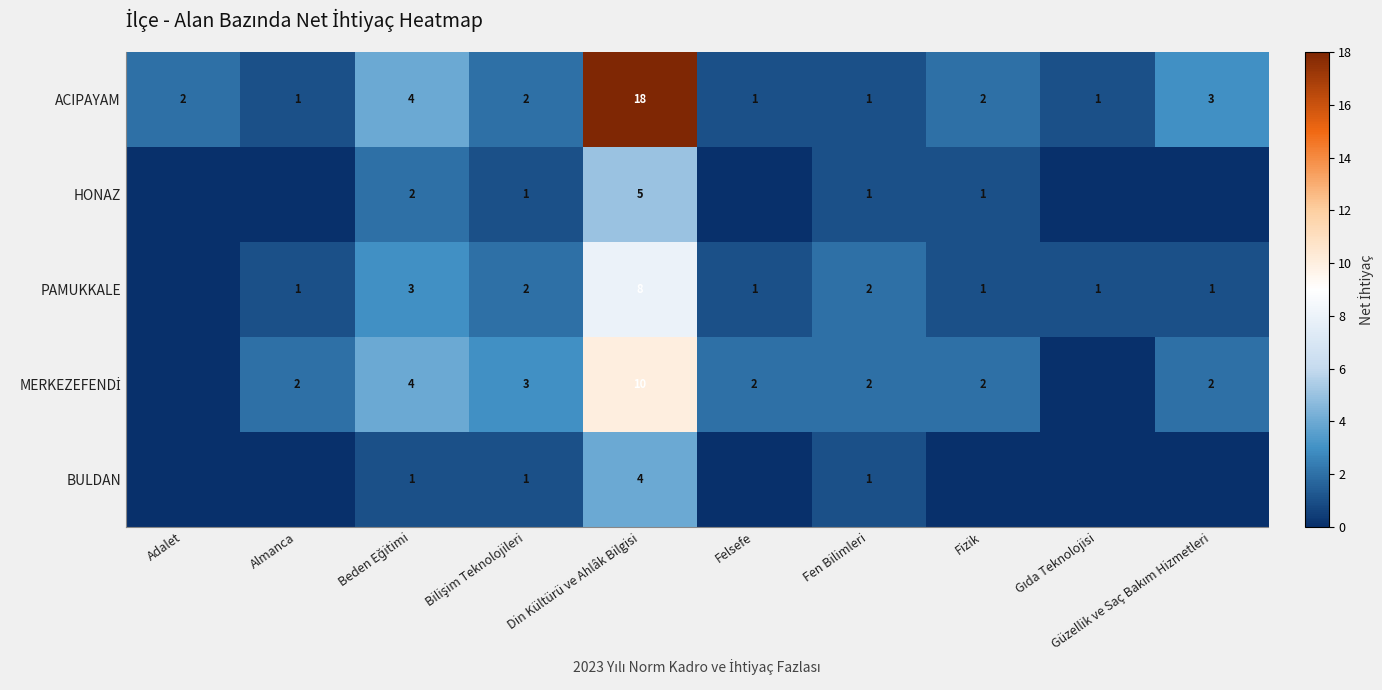

The value of BULDAN at Din Kültürü ve Ahlâk Bilgisi is 2. True or false?

False